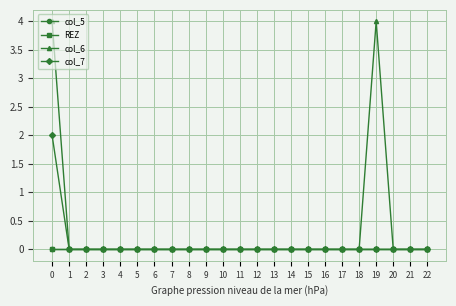

Rank the series at 15 from lowest to highest value.

col_5, REZ, col_6, col_7